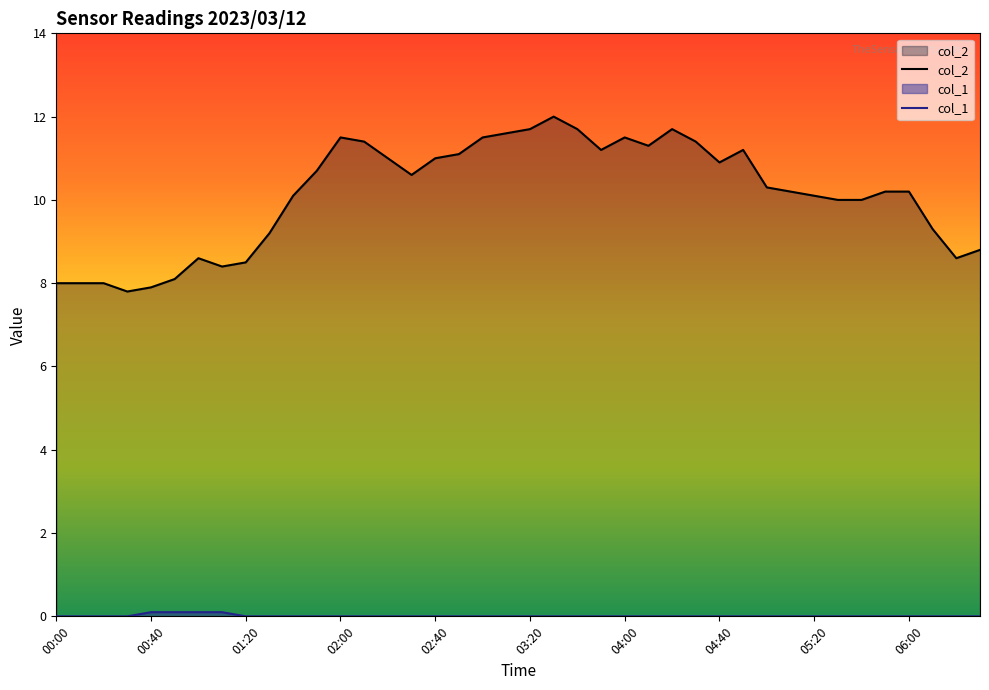

True or false: col_2 and col_1 intersect in this chart.

False